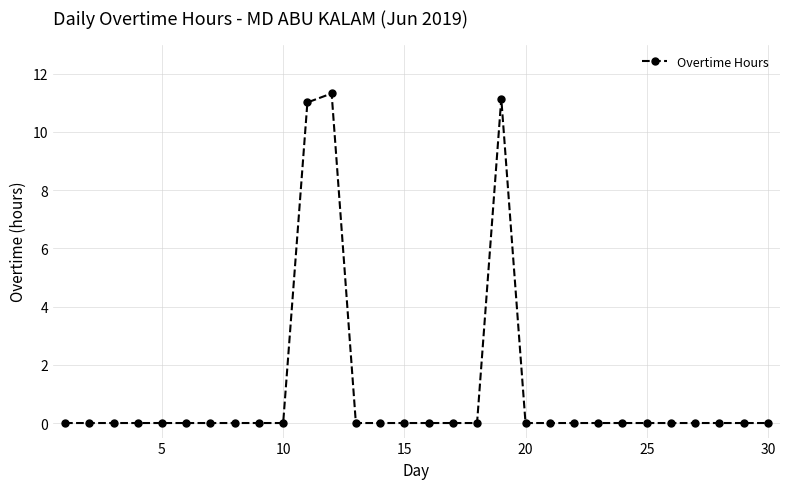

Is this an area chart (filled region under the line)?

No